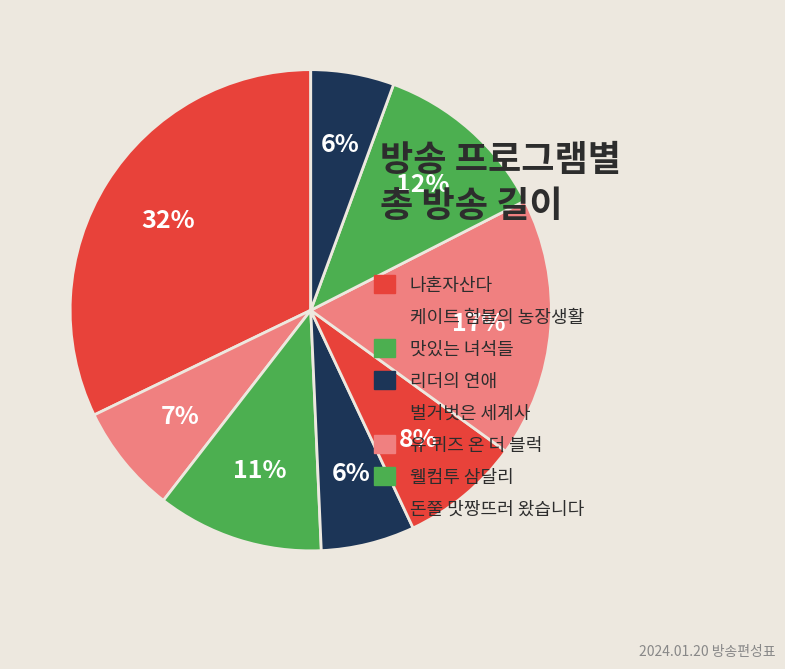

Which slice is the largest?

나혼자산다